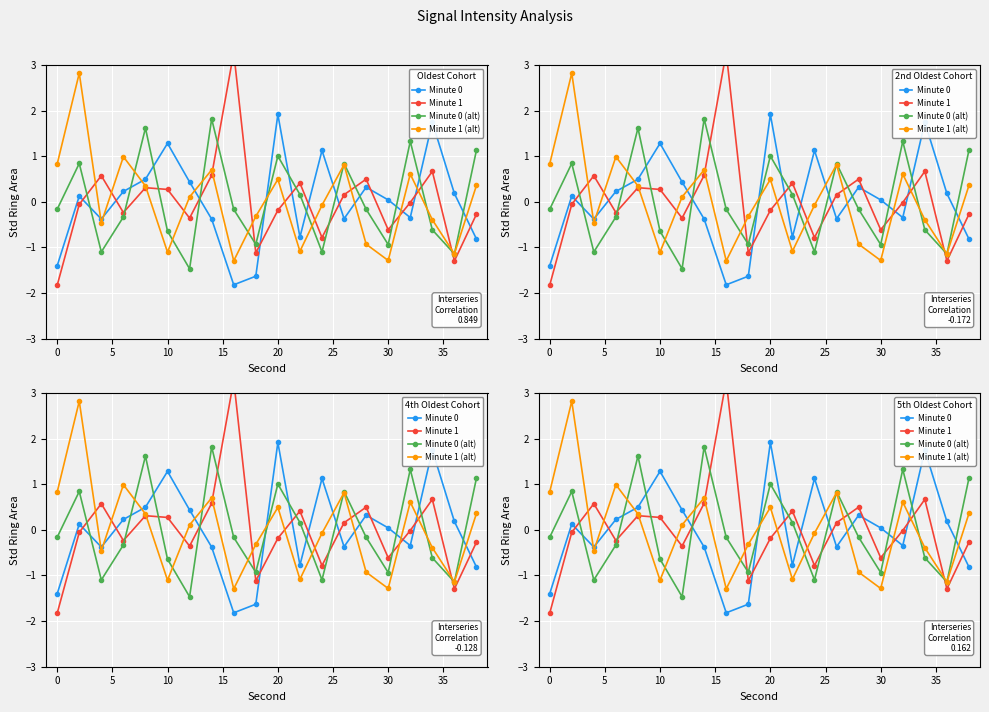

How many intersections are there between Minute 0 and Minute 1?

11